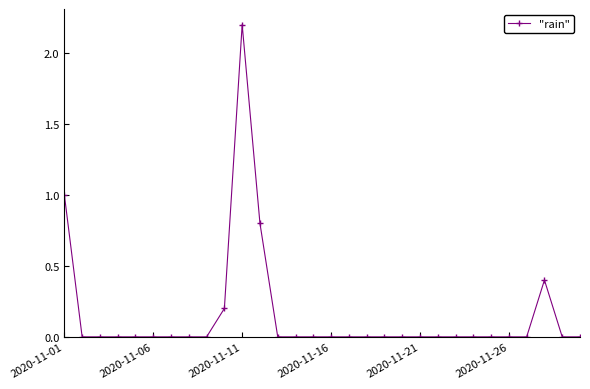

How many lines are shown in the chart?

1